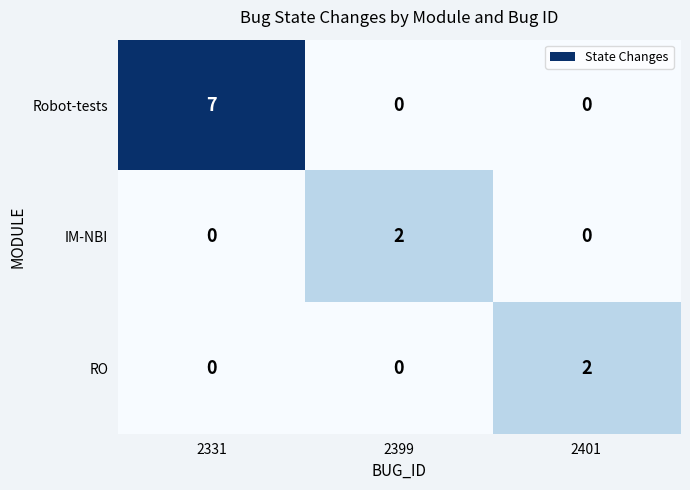

What is the spread (max minus min) of values at 2399?

2